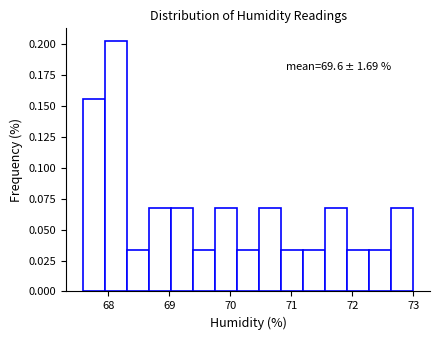

Around what value on the x-axis is the tallest bar? Give the approximate position of its centre, as read against the axis.

68.1